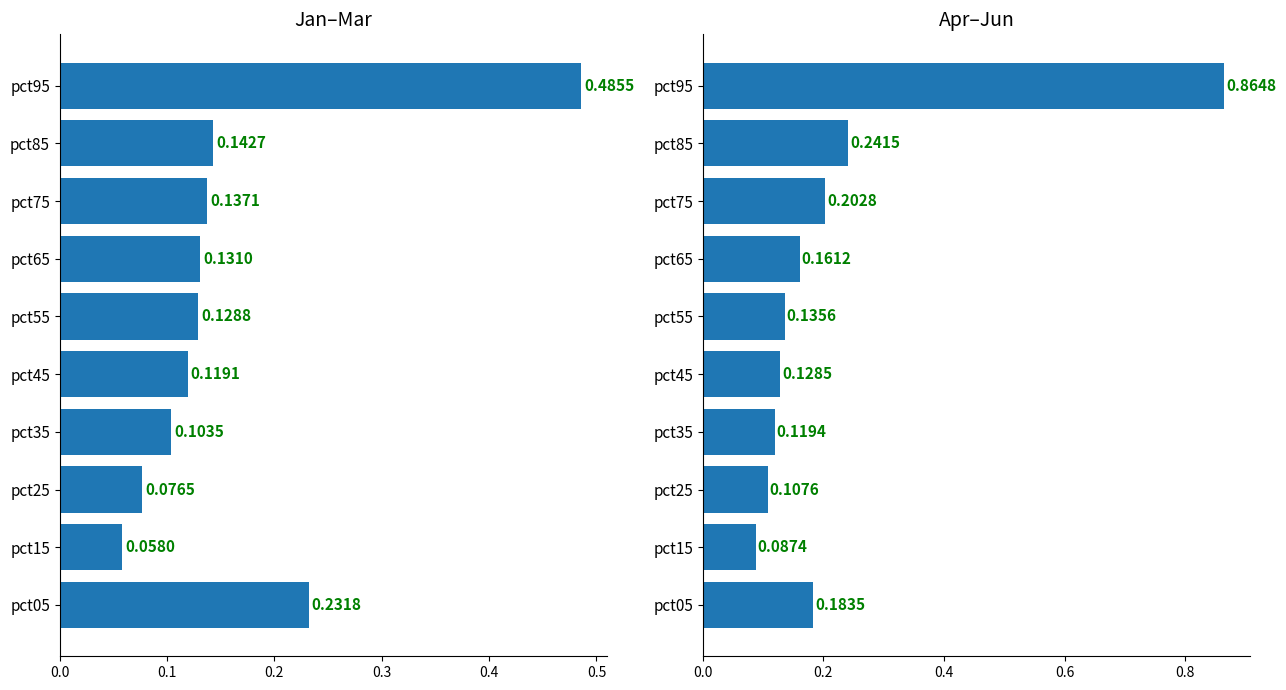

Count the number of data series in this chart.

2